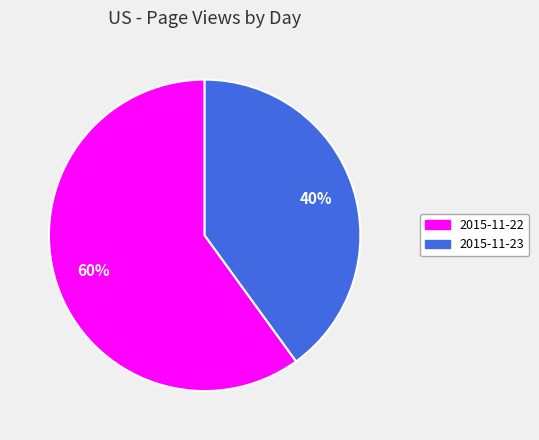

What percentage is the 2015-11-22 slice, to the nearest percent?

60%